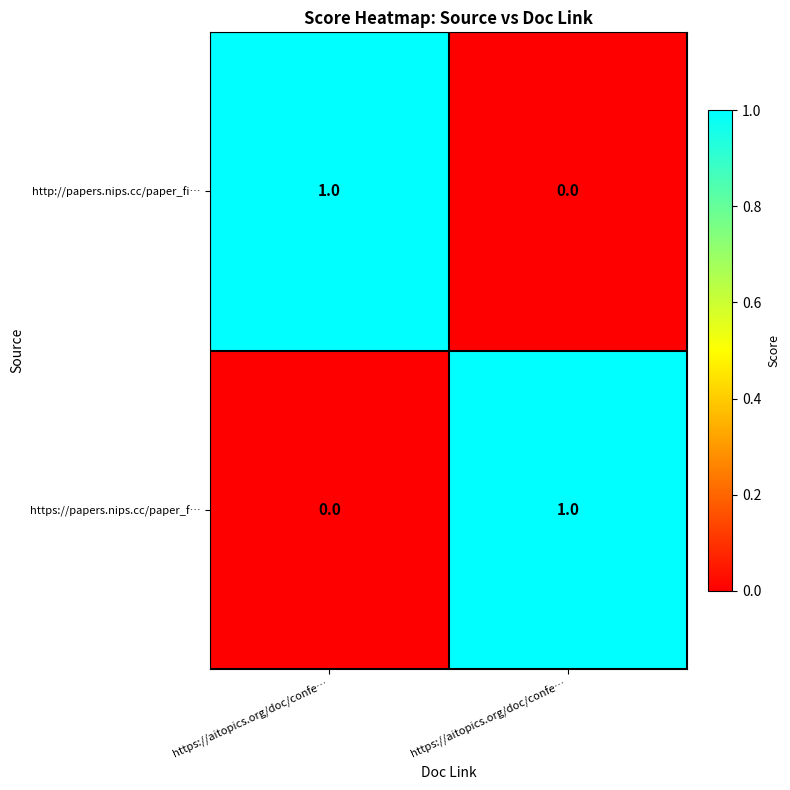

Which series has the largest total across all categories?

http://papers.nips.cc/paper_fi…